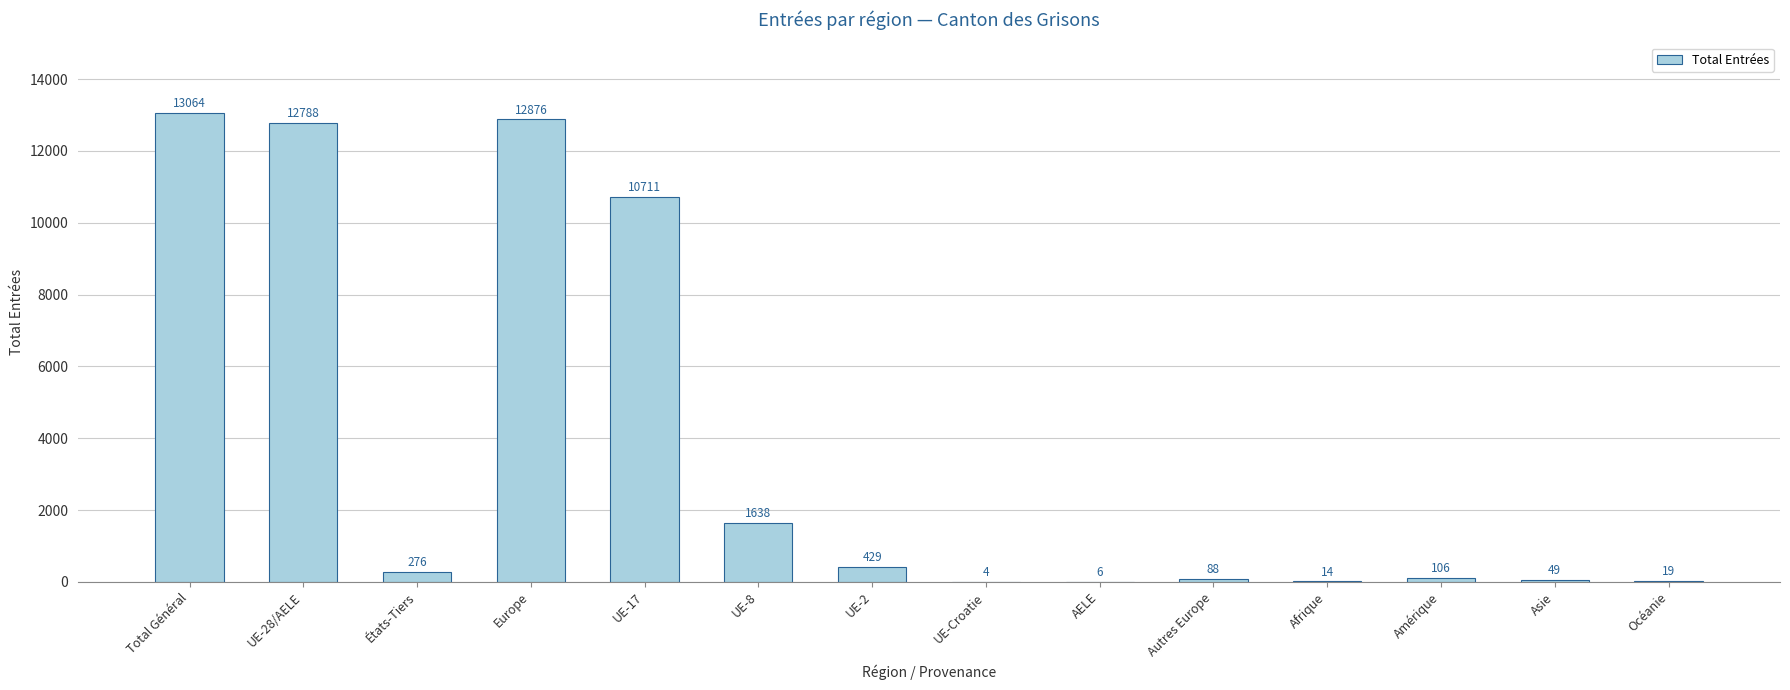

Reading left to right, what are all the values shown in this chart?

13064	12788	276	12876	10711	1638	429	4	6	88	14	106	49	19